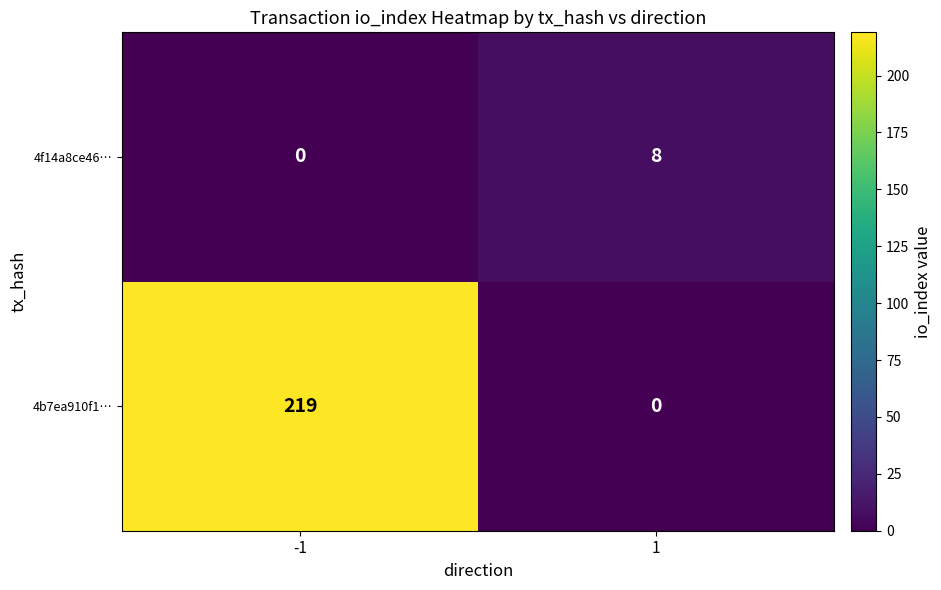

Is it true that 4b7ea910f1… equals 0 at 1?

True